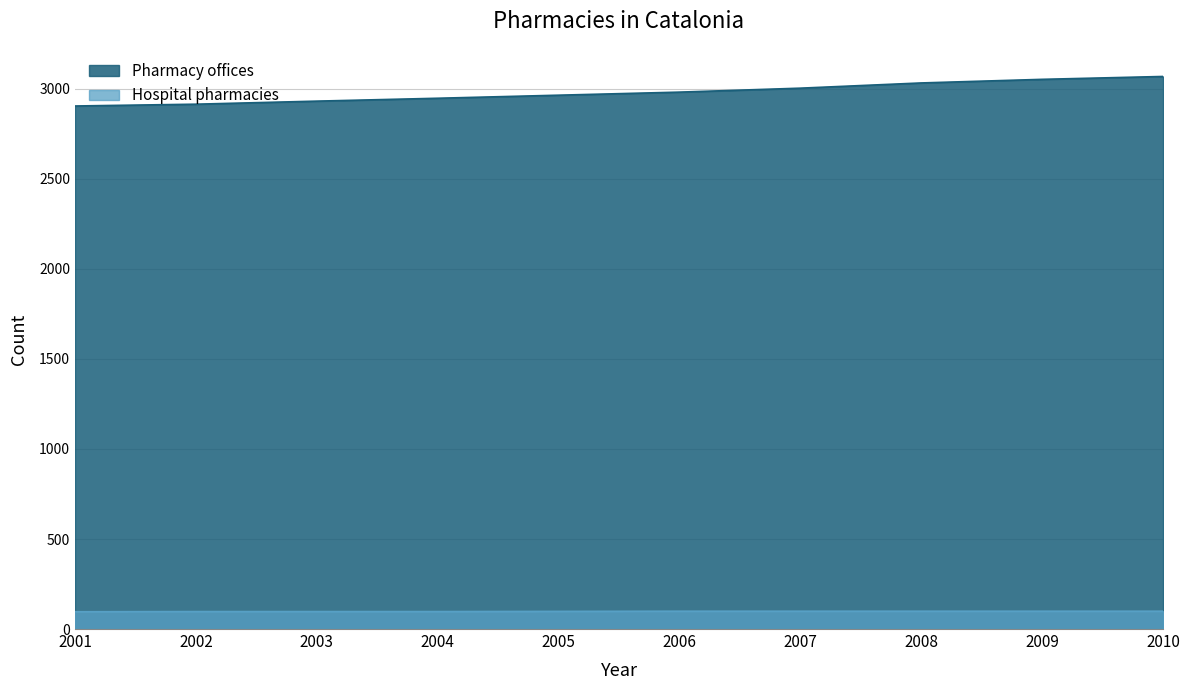

Does the chart display data point markers on the line(s)?

No